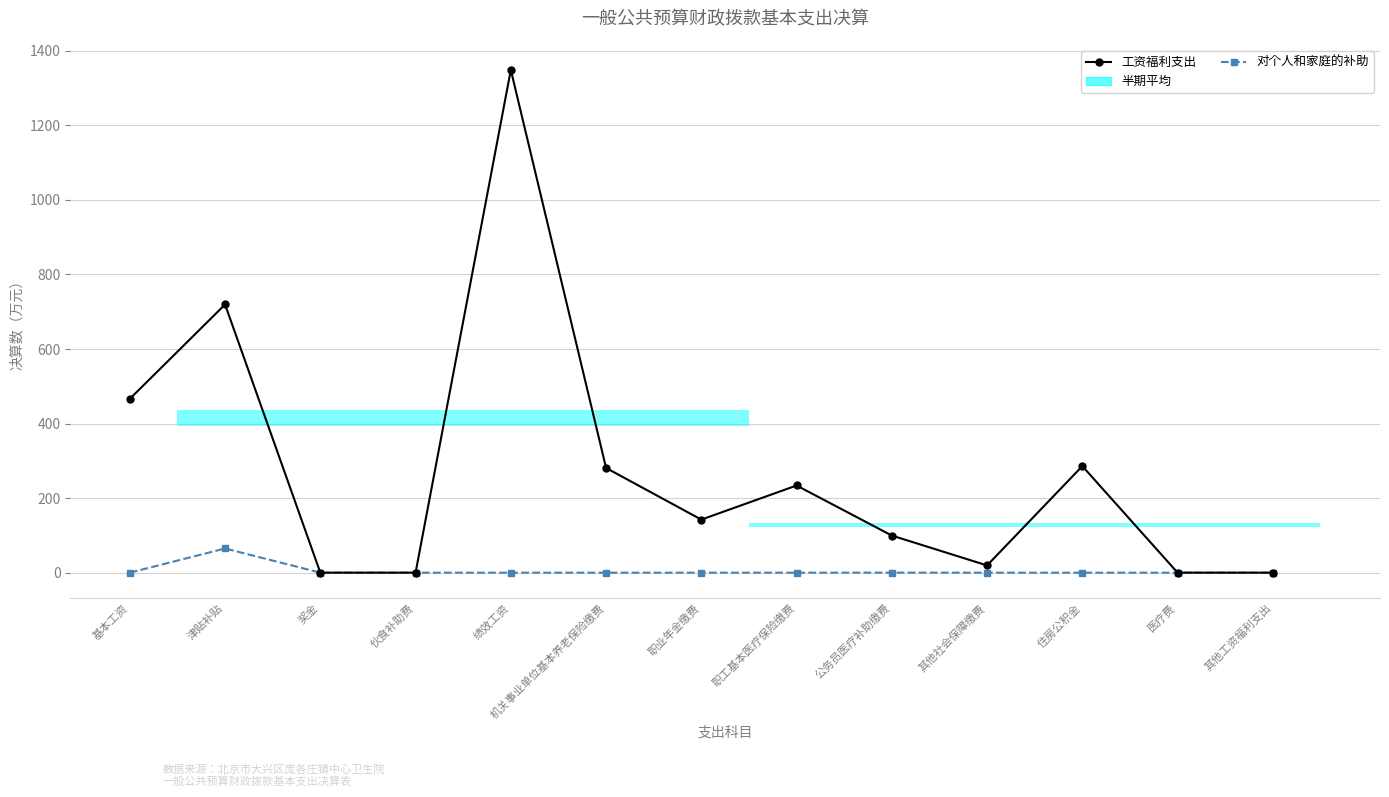

Which category has the lowest value across all series?

奖金